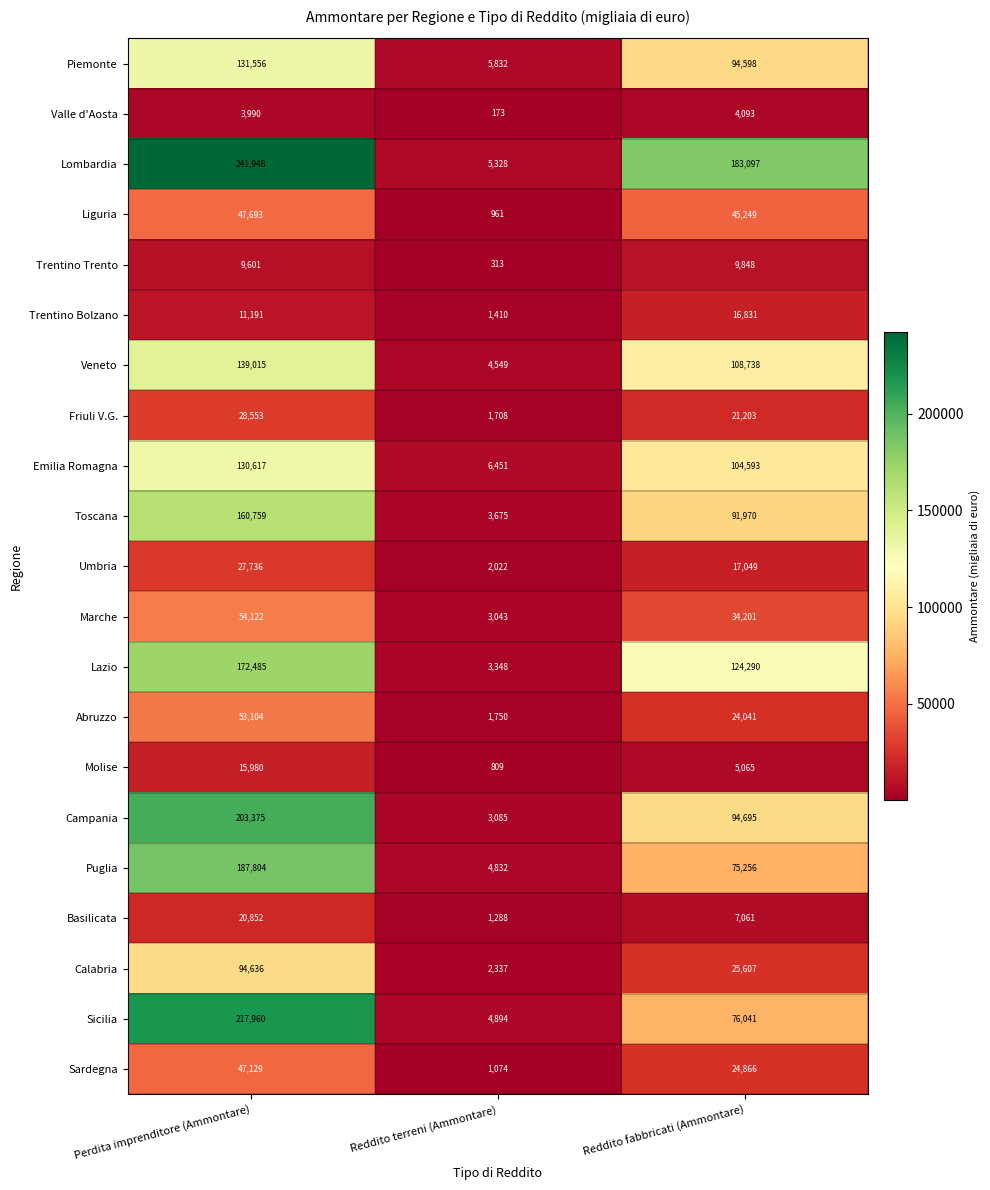

True or false: Valle d'Aosta has a value of 3990 at Perdita imprenditore (Ammontare).

True